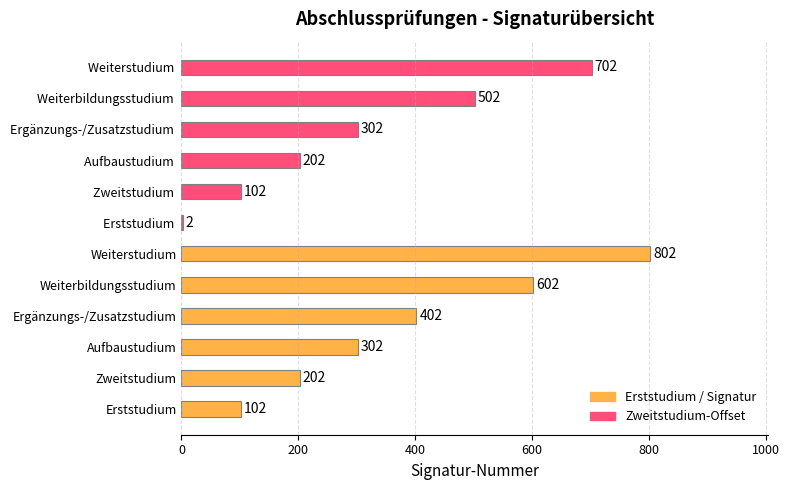

Which series has the widest spread of values?

Signatur